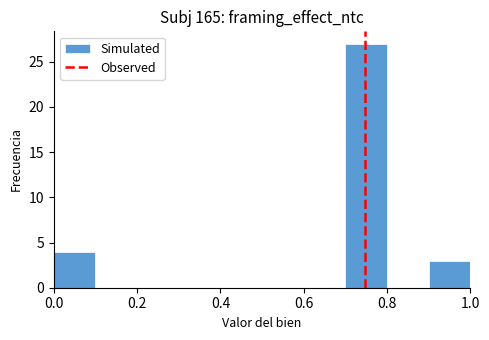

Over which range of the x-axis is the bar tallest?

0.7 to 0.8